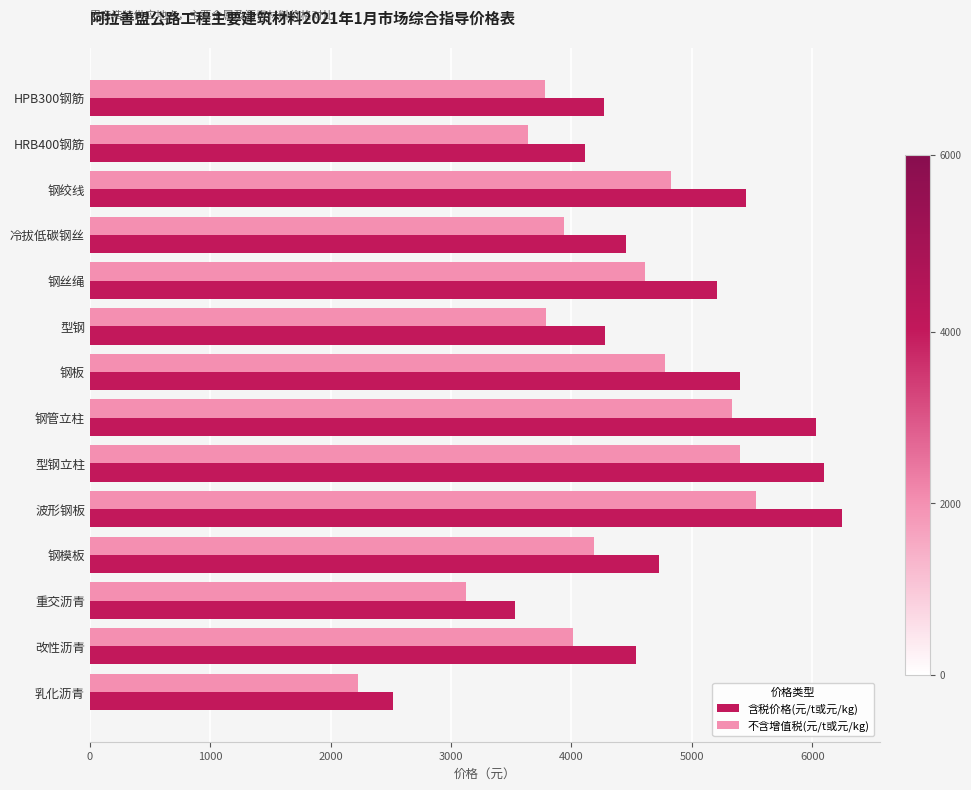

Which category has the lowest value across all series?

乳化沥青